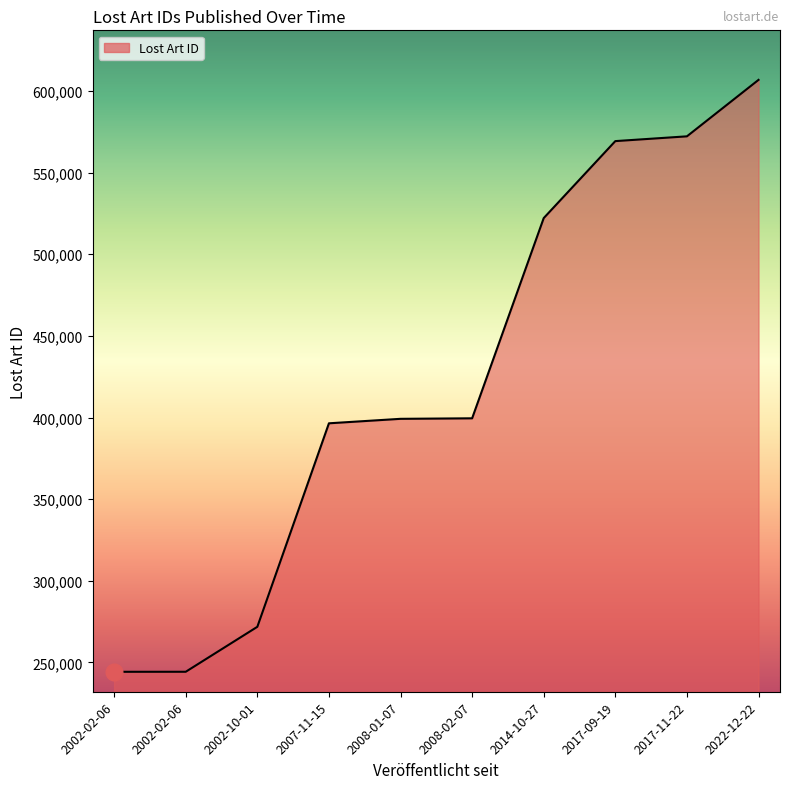

Does the chart have visible grid lines?

No